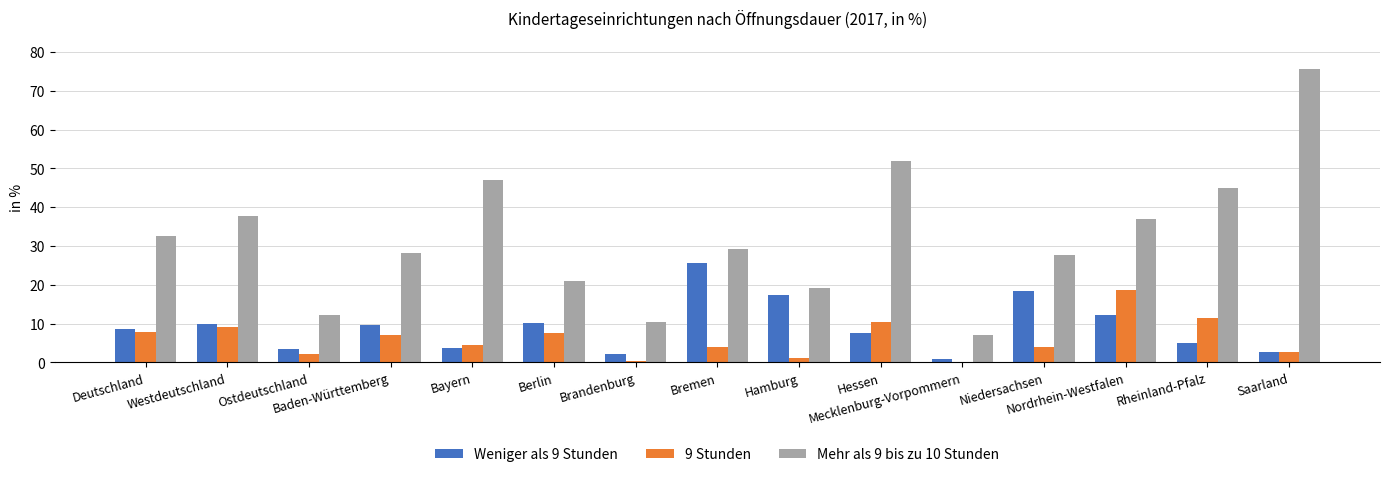

What is the highest value of the Mehr als 9 bis zu 10 Stunden series?

75.6